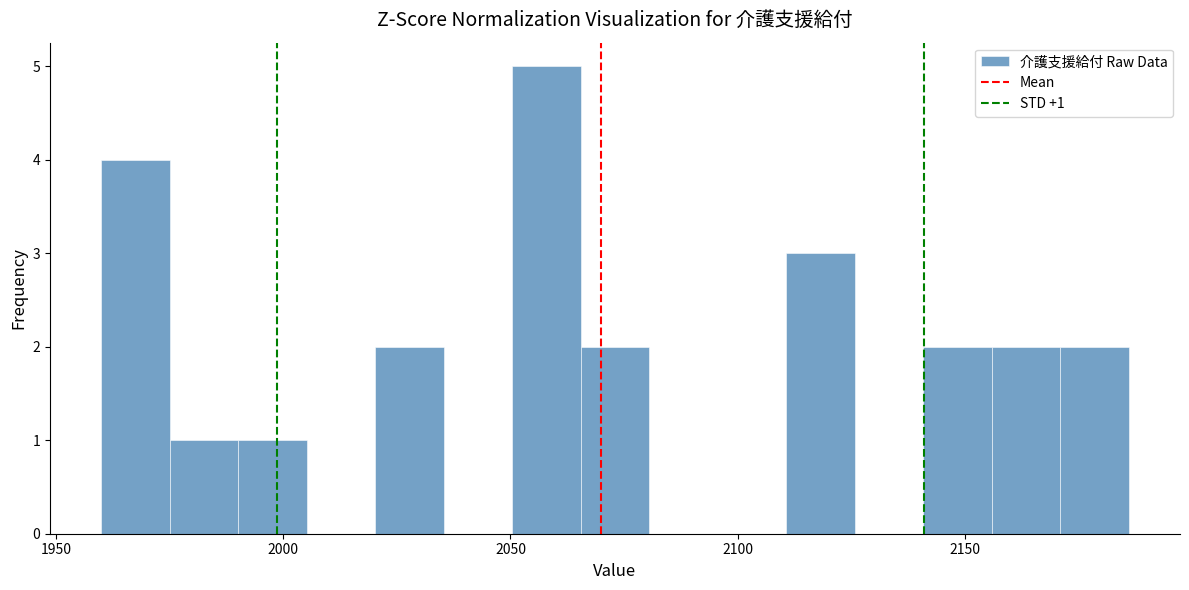

Read against the x-axis, roughly where is the centre of the tallest bar?

2060